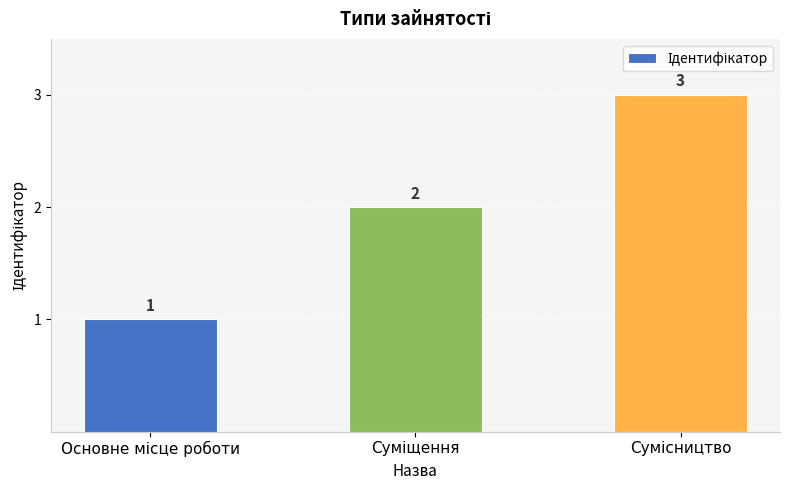

What is the greatest value displayed?

3